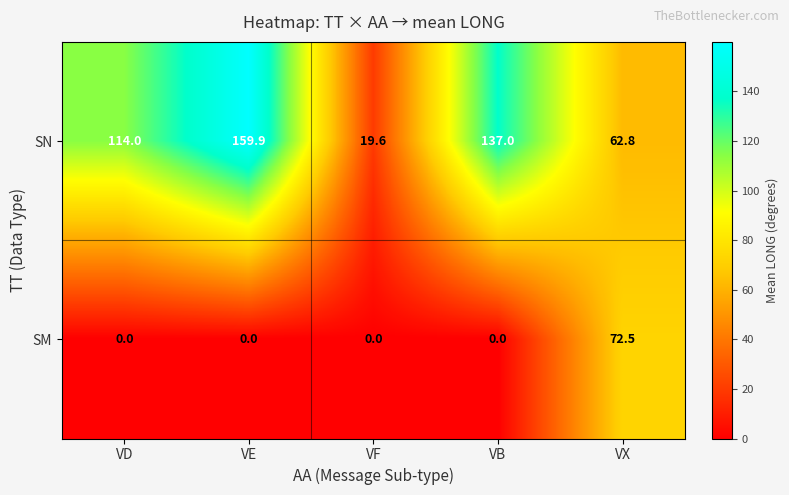

Reading right to left, what are all the values shown in this chart?

SN: VX=62.8	VB=137.0	VF=19.6	VE=159.9	VD=114.0
SM: VX=72.5	VB=0.0	VF=0.0	VE=0.0	VD=0.0